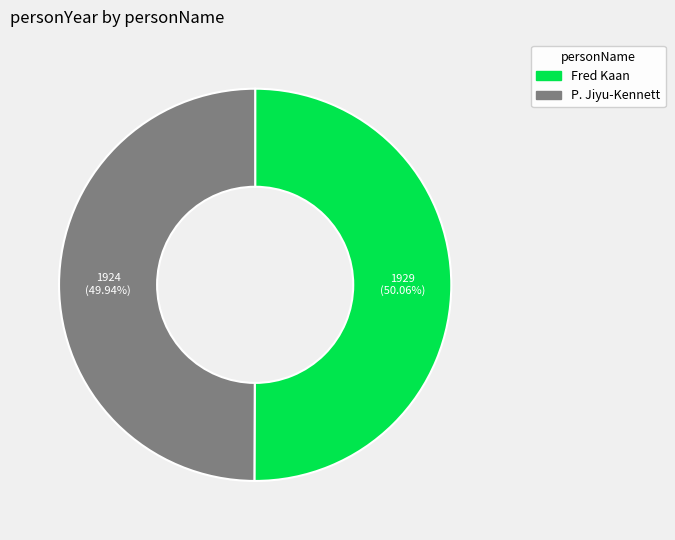

Do Fred Kaan and P. Jiyu-Kennett together represent more than half of the pie?

Yes